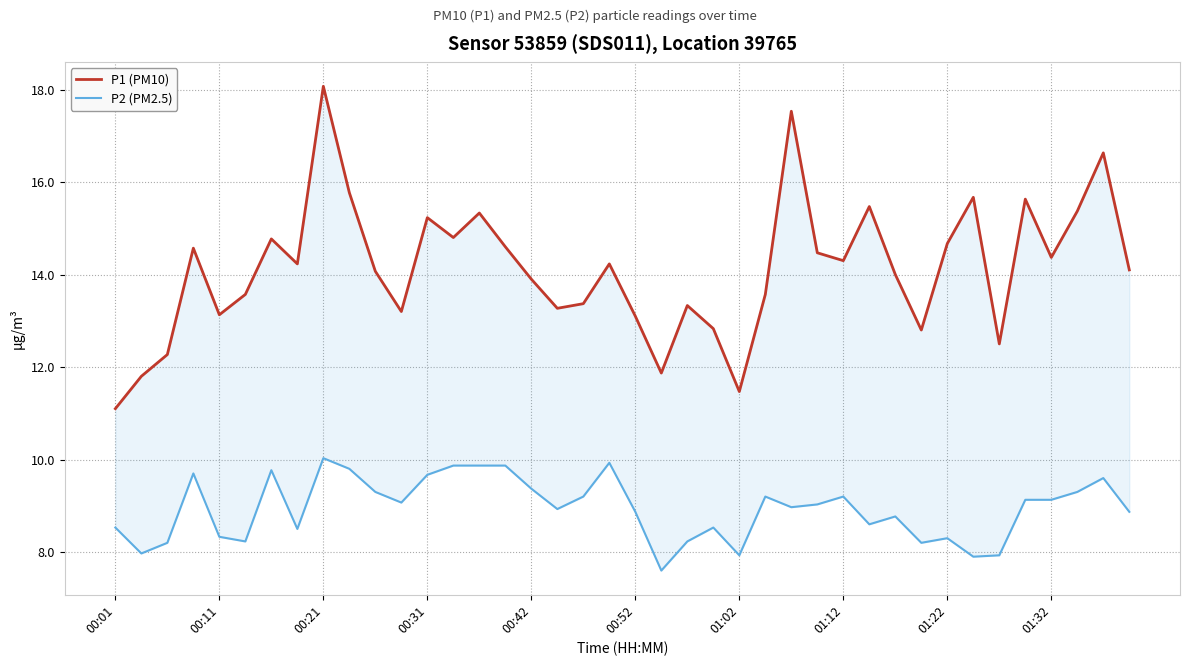

The P1 (PM10) series shows 8.0 at 00:52. True or false?

False